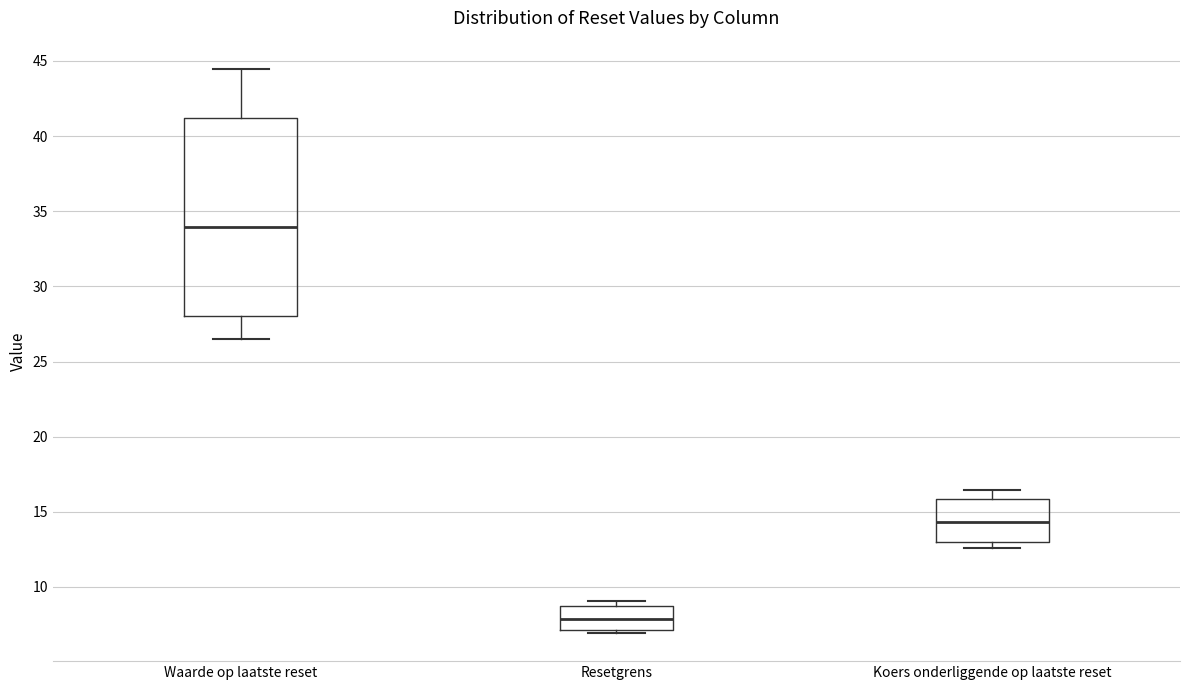

Comparing the boxes themselves (not the whiskers), which one is the tallest?

Waarde op laatste reset